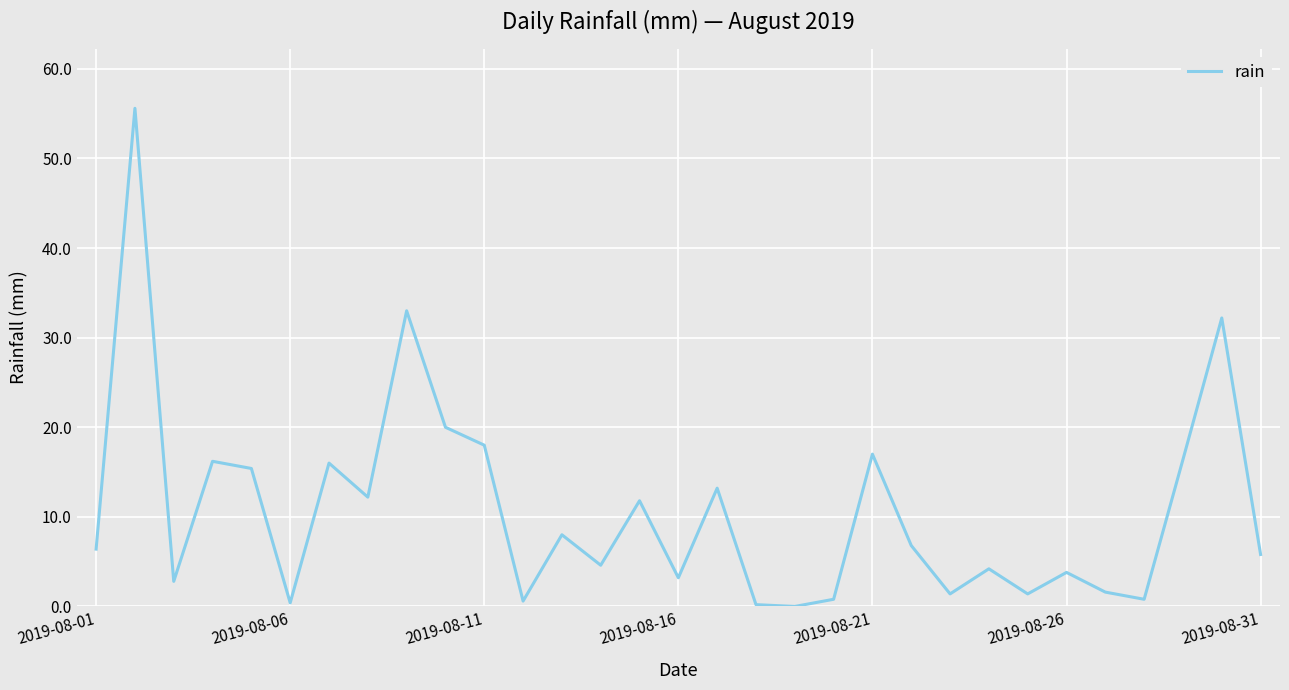

What is the difference between the maximum and minimum values?

55.6